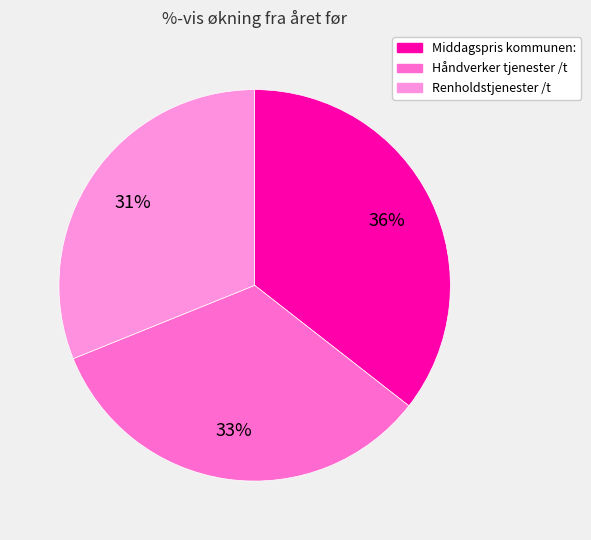

Does Håndverker tjenester /t account for over 50% of the chart?

No